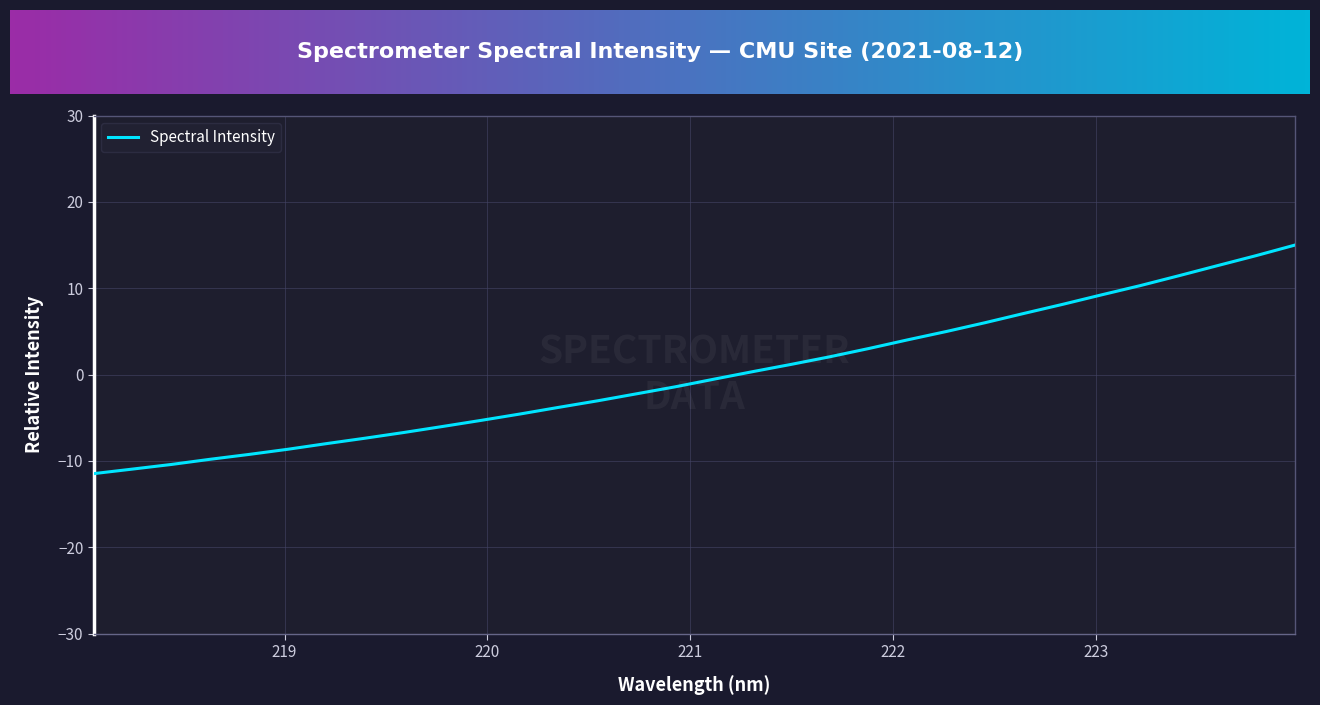

What is the difference between the maximum and minimum values?

26.5